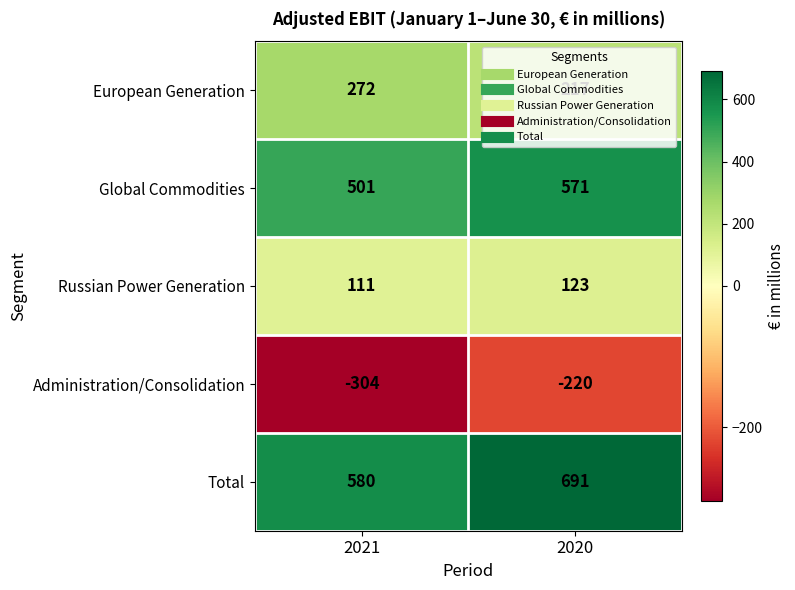

How many distinct data groups are displayed?

5